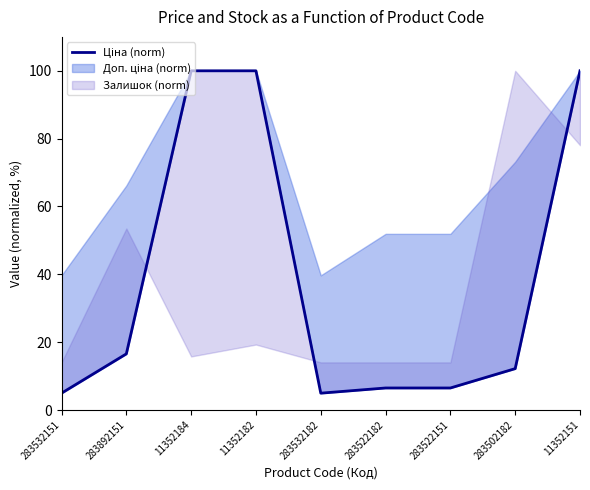

Is it true that the value at 11352184 is 100.0?

True